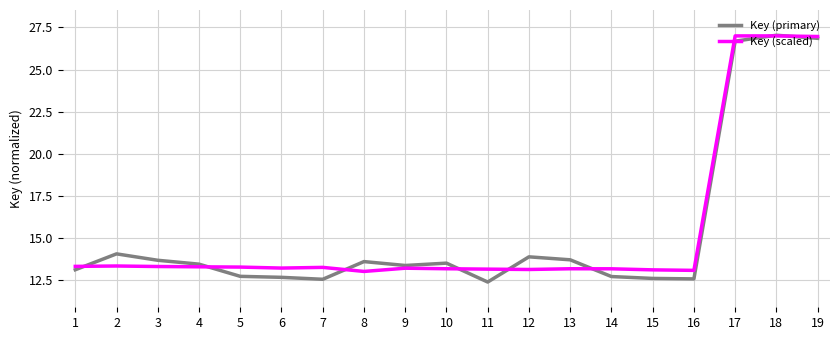

Which series has the widest spread of values?

Key (primary)